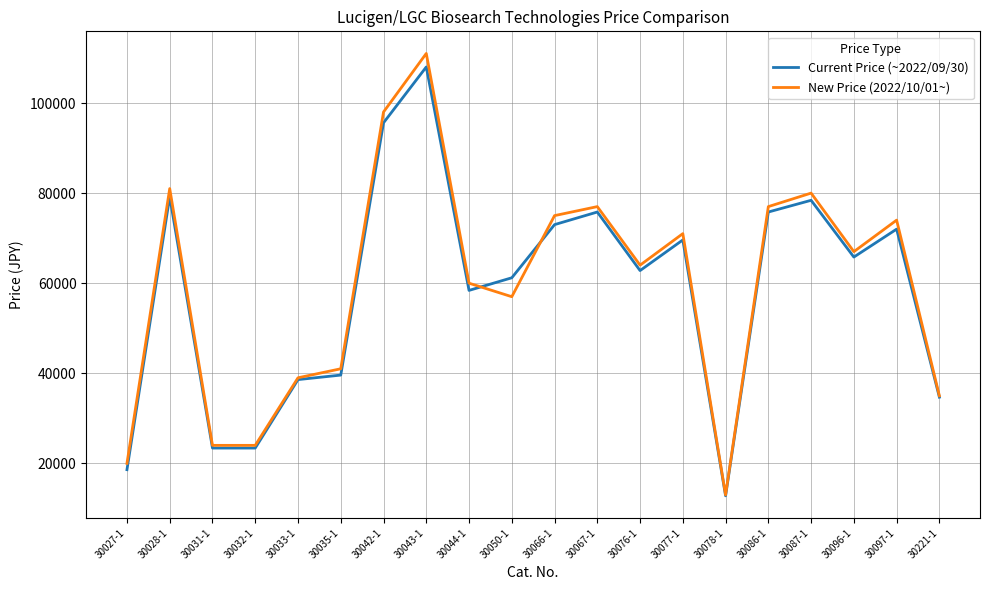

Is the value of Current Price (~2022/09/30) at 30042-1 greater than the value of New Price (2022/10/01~) at 30028-1?

Yes